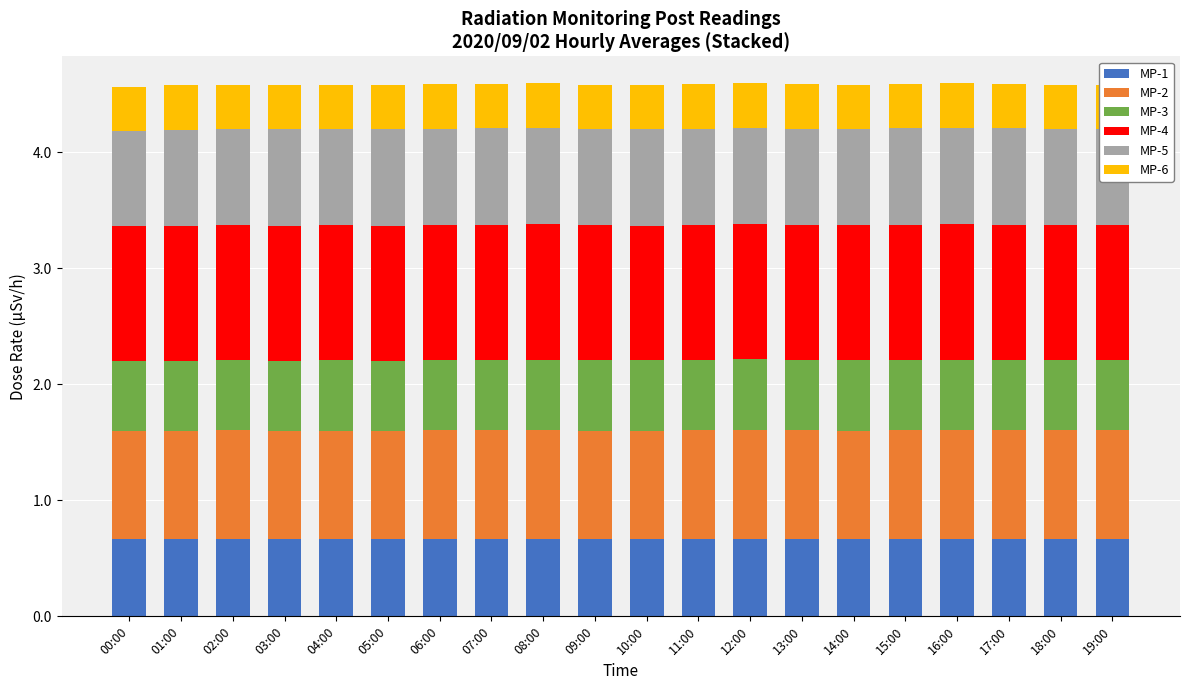

What is the total value across all series at 19:00?

4.6